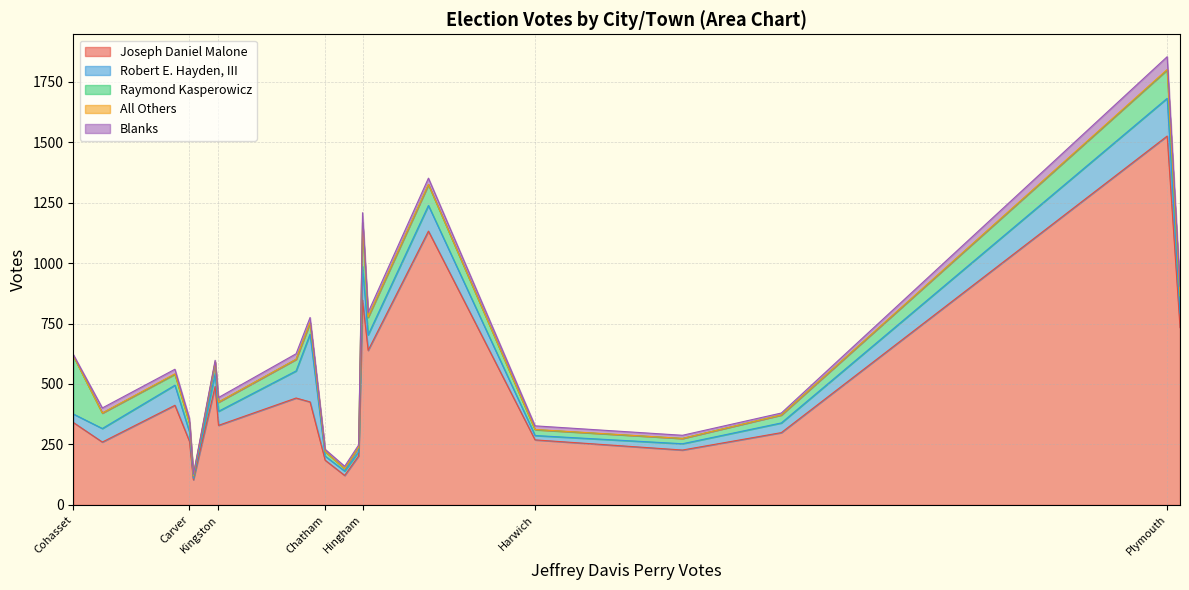

How many values in the Blanks series exceed 19?

8